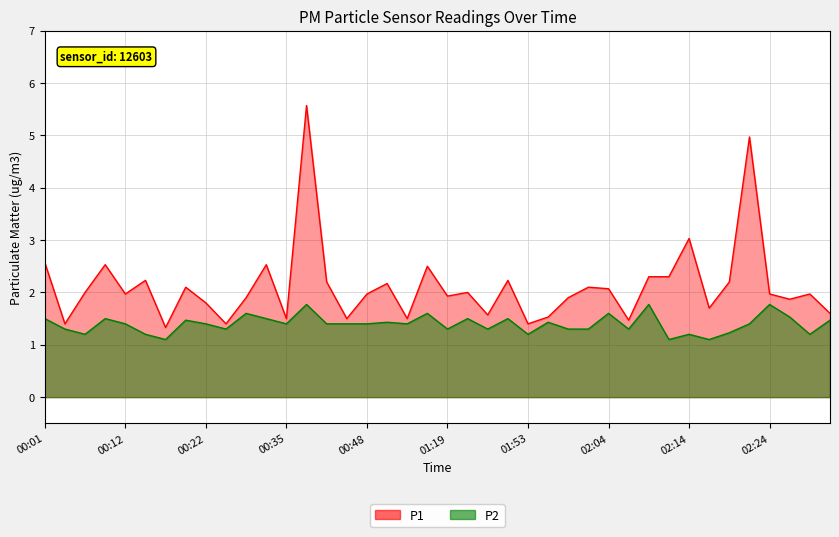

Reading right to left, what are all the values shown in this chart?

P1: 1.6	2.0	1.9	2.0	5.0	2.2	1.7	3.0	2.3	2.3	1.5	2.1	2.1	1.9	1.5	1.4	2.2	1.6	2.0	1.9	2.5	1.5	2.2	2.0	1.5	2.2	5.6	1.5	2.5	1.9	1.4	1.8	2.1	1.3	2.2	2.0	2.5	2.0	1.4	2.6
P2: 1.5	1.2	1.5	1.8	1.4	1.2	1.1	1.2	1.1	1.8	1.3	1.6	1.3	1.3	1.4	1.2	1.5	1.3	1.5	1.3	1.6	1.4	1.4	1.4	1.4	1.4	1.8	1.4	1.5	1.6	1.3	1.4	1.5	1.1	1.2	1.4	1.5	1.2	1.3	1.5